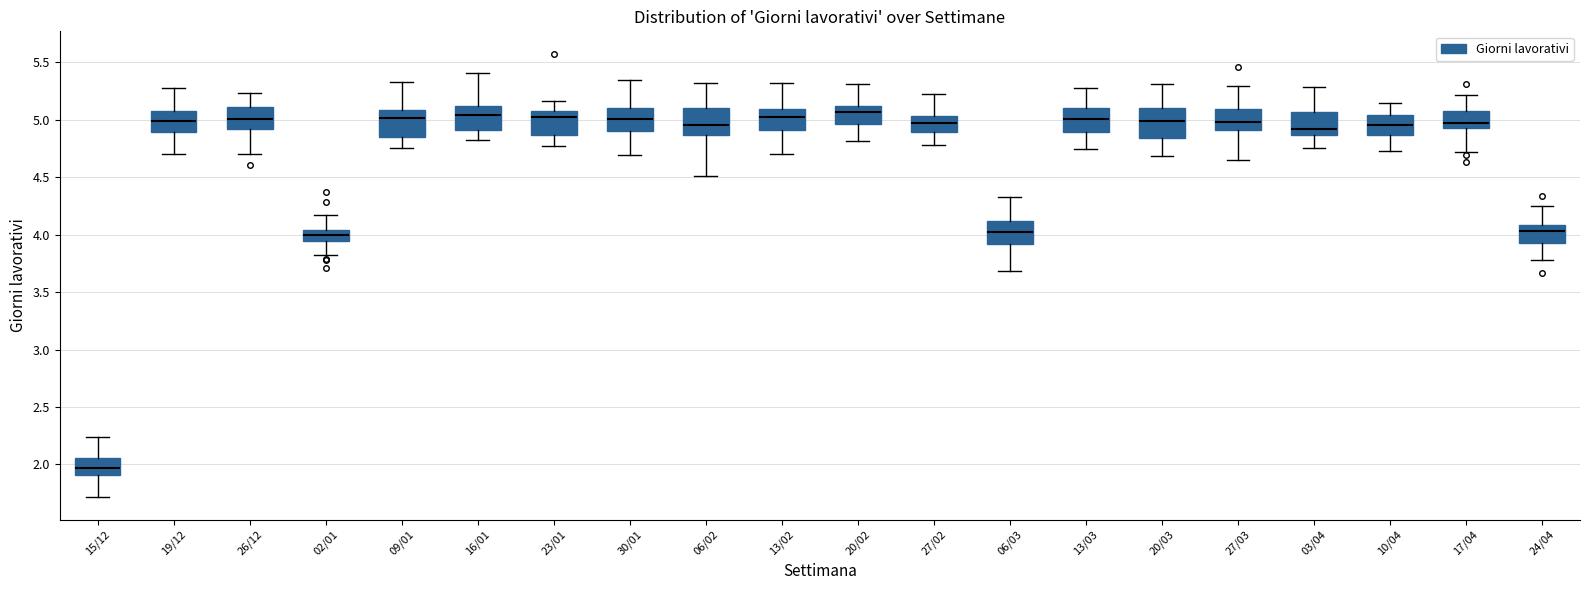

Where does the upper whisker of the box for 23/01 end on the y-axis? The values are not printed on the chart, so give them approximately, as read against the axis.

5.15